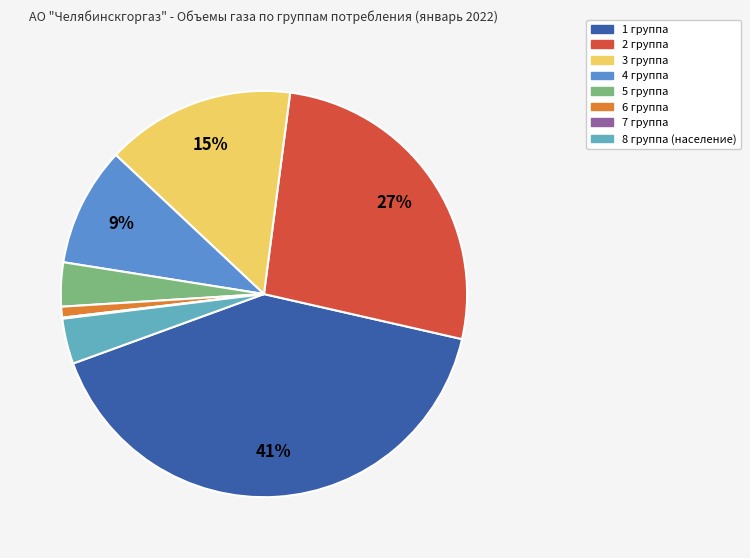

To the nearest percent, what is the difference between the largest and smallest slice percentages?

41%